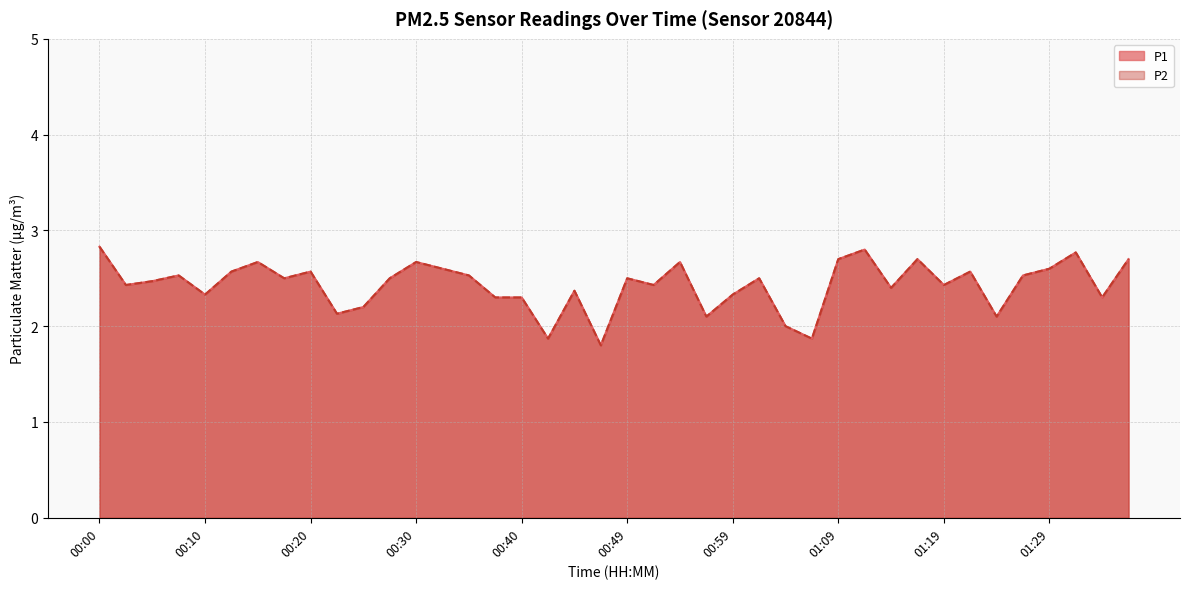

Which series has the widest spread of values?

P1